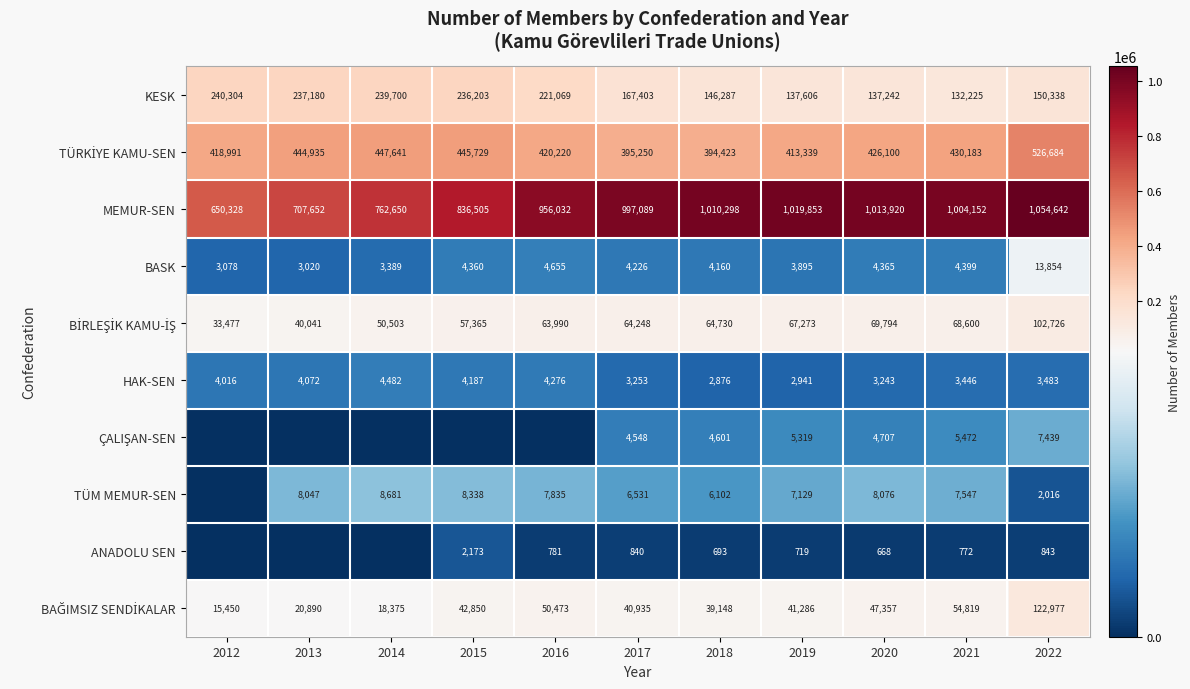

Is the value of MEMUR-SEN at 2020 greater than the value of BASK at 2012?

Yes